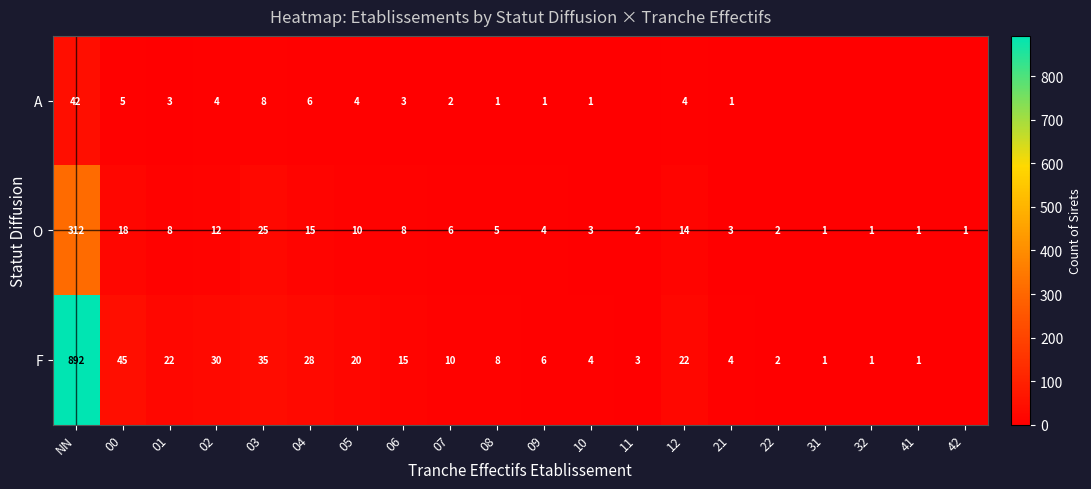

True or false: F has a value of 9 at 05.

False